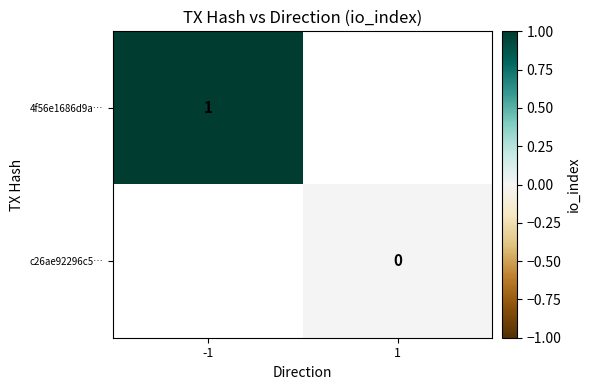

Between 1 and -1, which is larger?

-1